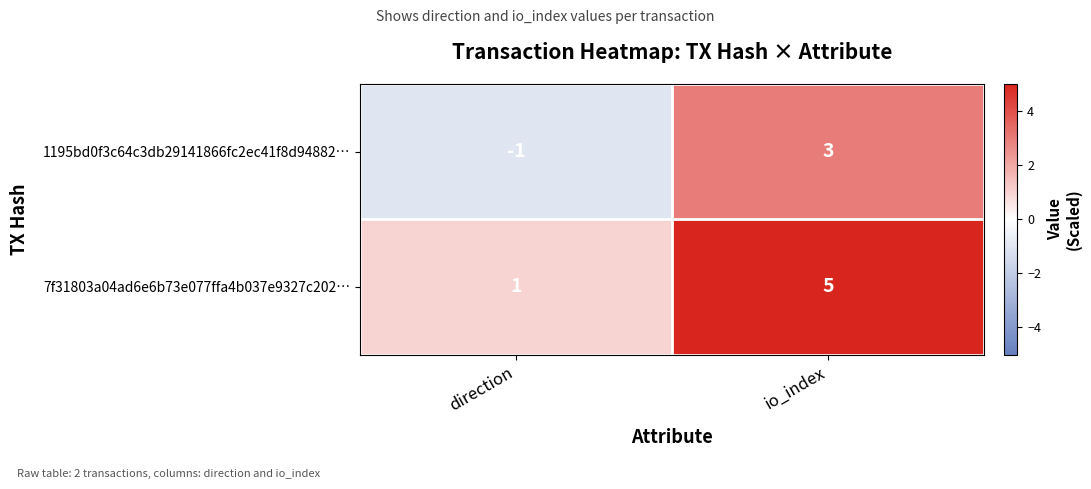

Reading right to left, extract all data points from this chart.

1195bd0f3c64c3db29141866fc2ec41f8d94882…: 3	-1
7f31803a04ad6e6b73e077ffa4b037e9327c202…: 5	1